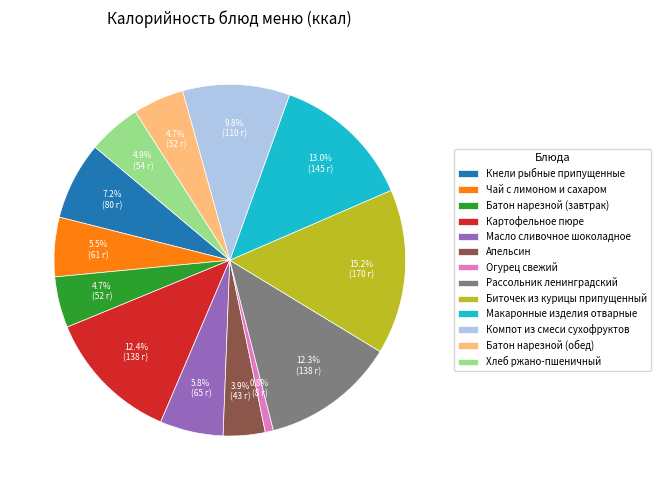

What portion of the pie excludes Картофельное пюре?

87.6%